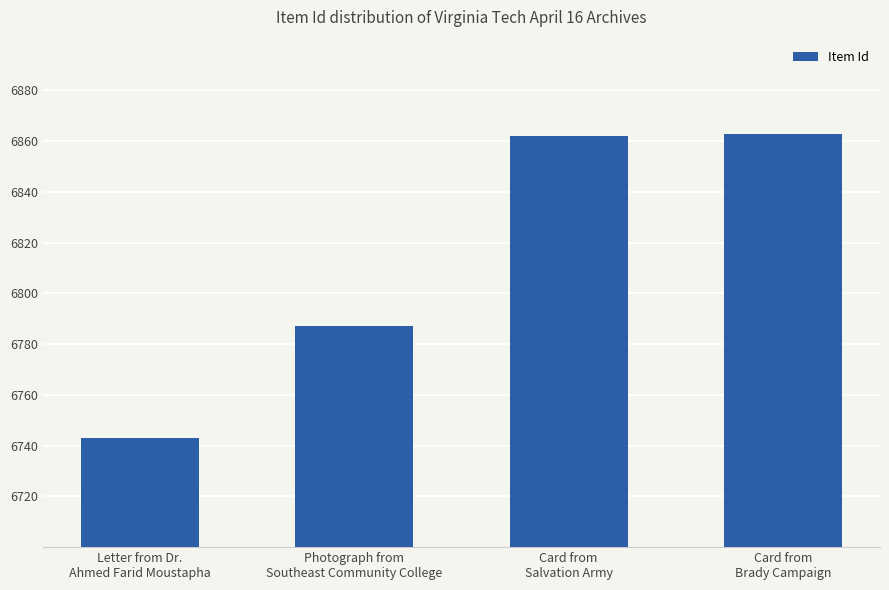

The value at Photograph from
Southeast Community College is 3167. True or false?

False